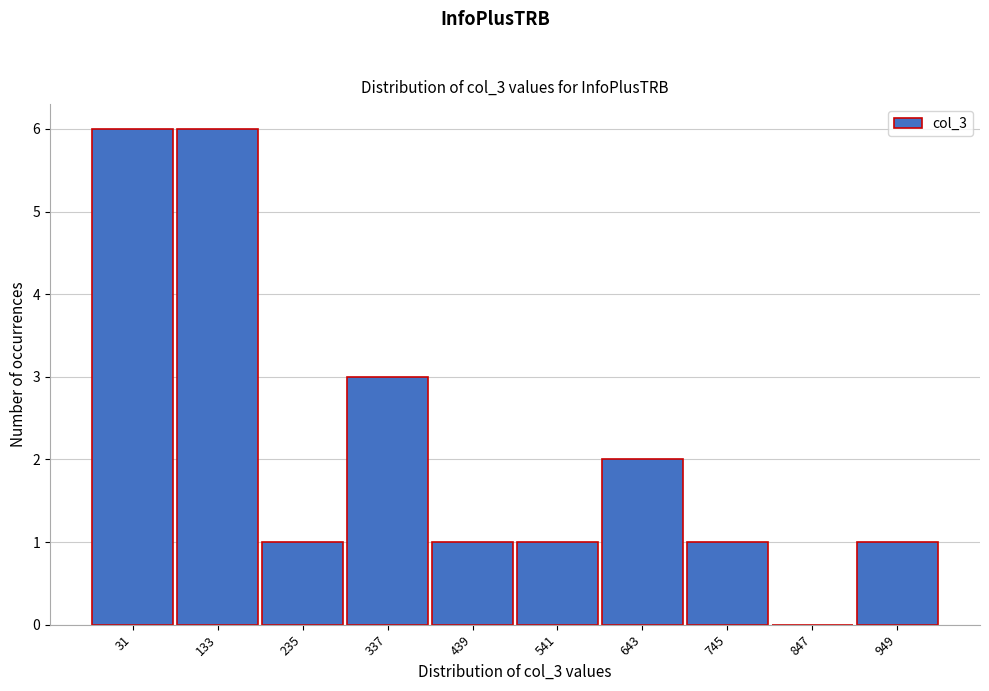

Reading left to right, extract all data points from this chart.

31=6	133=6	235=1	337=3	439=1	541=1	643=2	745=1	847=0	949=1